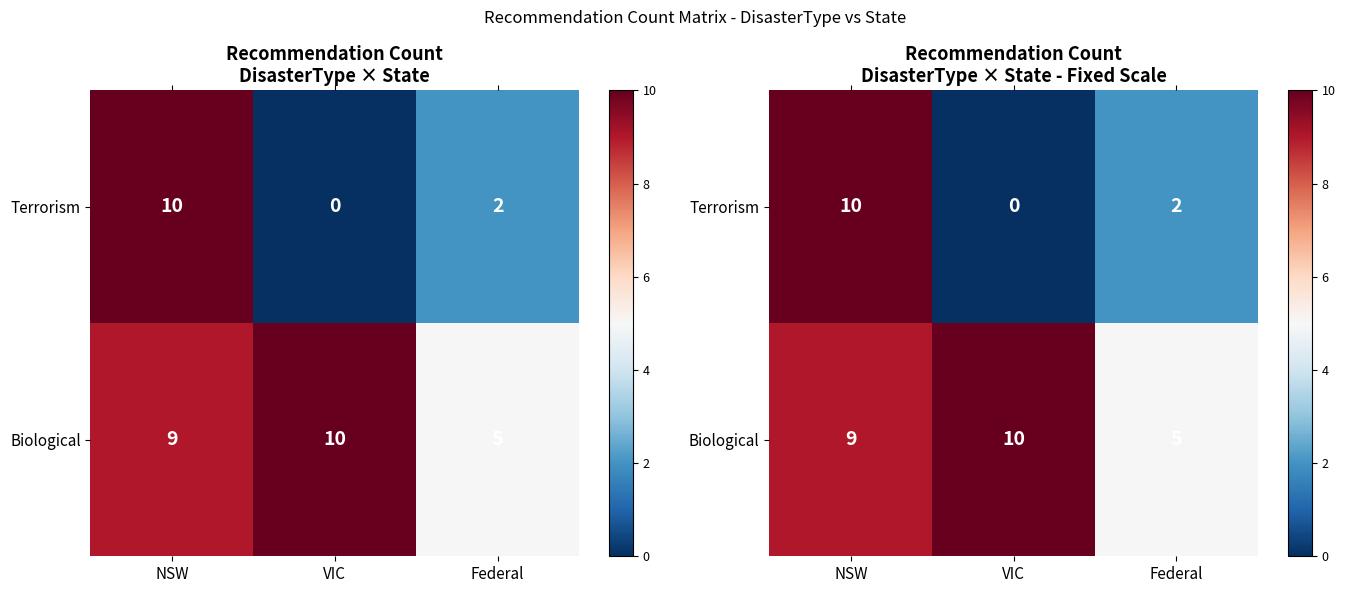

What is the minimum value for Biological?

5